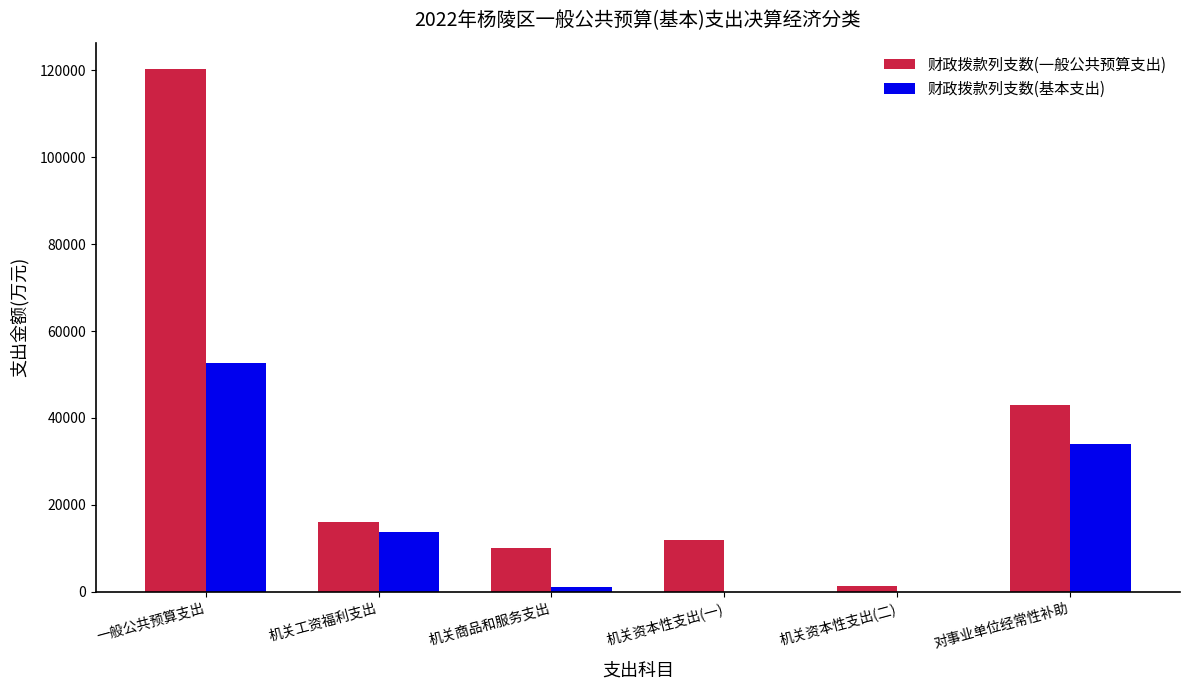

Which series has the largest total across all categories?

财政拨款列支数(一般公共预算支出)